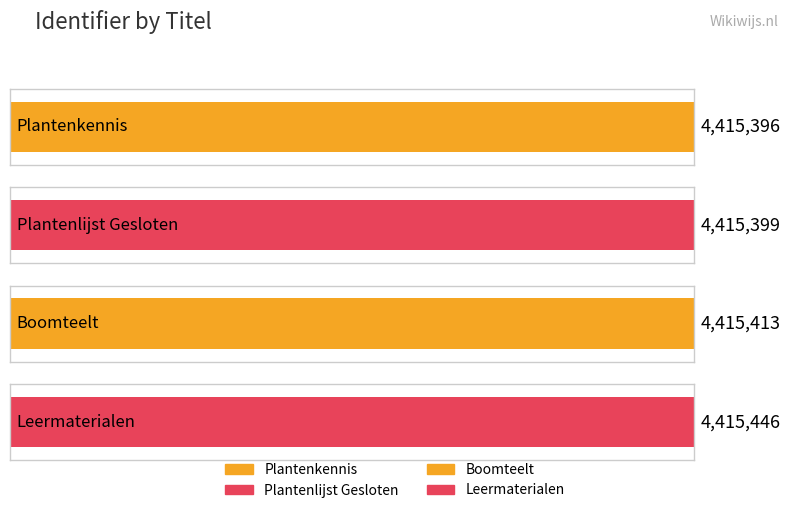

Rank the categories by value from lowest to highest.

Plantenkennis, Plantenlijst Gesloten, Boomteelt, Leermaterialen